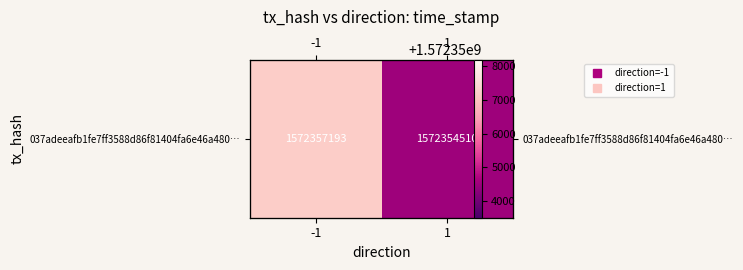

Reading left to right, extract all data points from this chart.

1572357193	1572354510